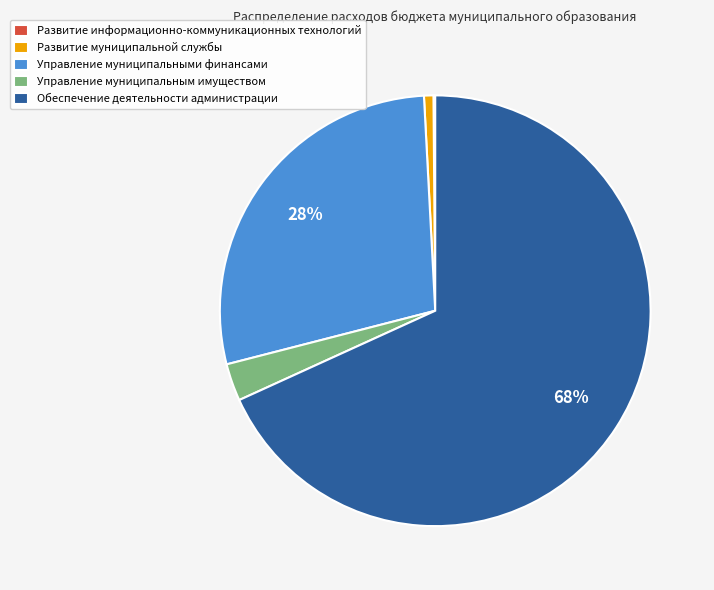

What is the largest slice in the pie chart?

Обеспечение деятельности администрации